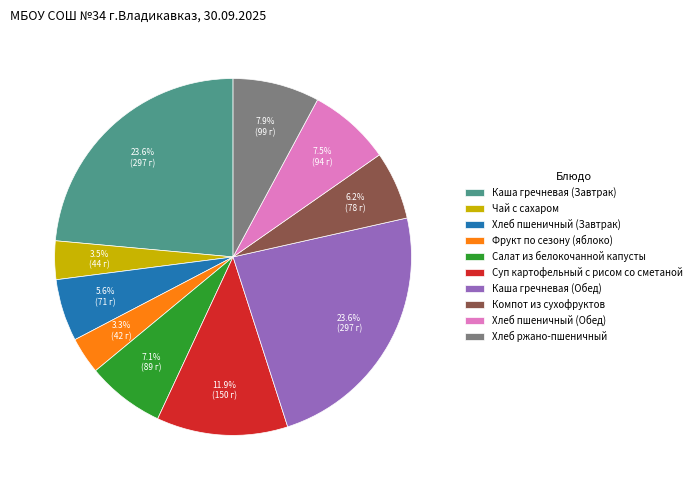

What is the ratio of the value at Хлеб пшеничный (Завтрак) to the value at Хлеб ржано-пшеничный?

0.7